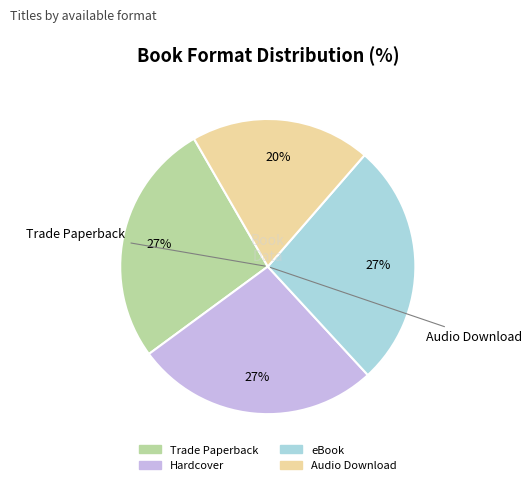

Is there any slice that represents more than half of the pie?

No